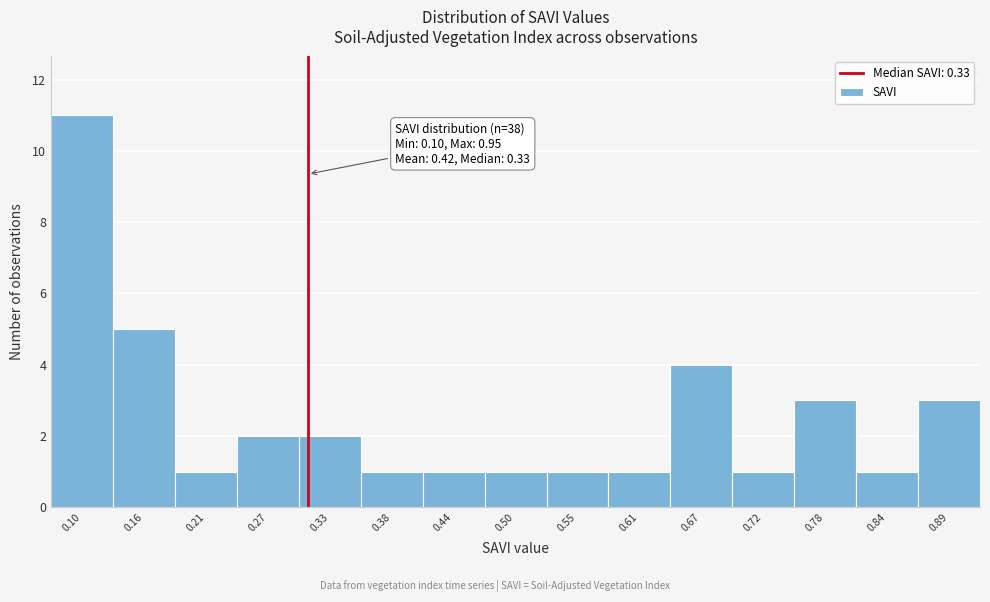

Reading right to left, what are all the values shown in this chart?

0.89=3	0.84=1	0.78=3	0.72=1	0.67=4	0.61=1	0.55=1	0.50=1	0.44=1	0.38=1	0.33=2	0.27=2	0.21=1	0.16=5	0.10=11